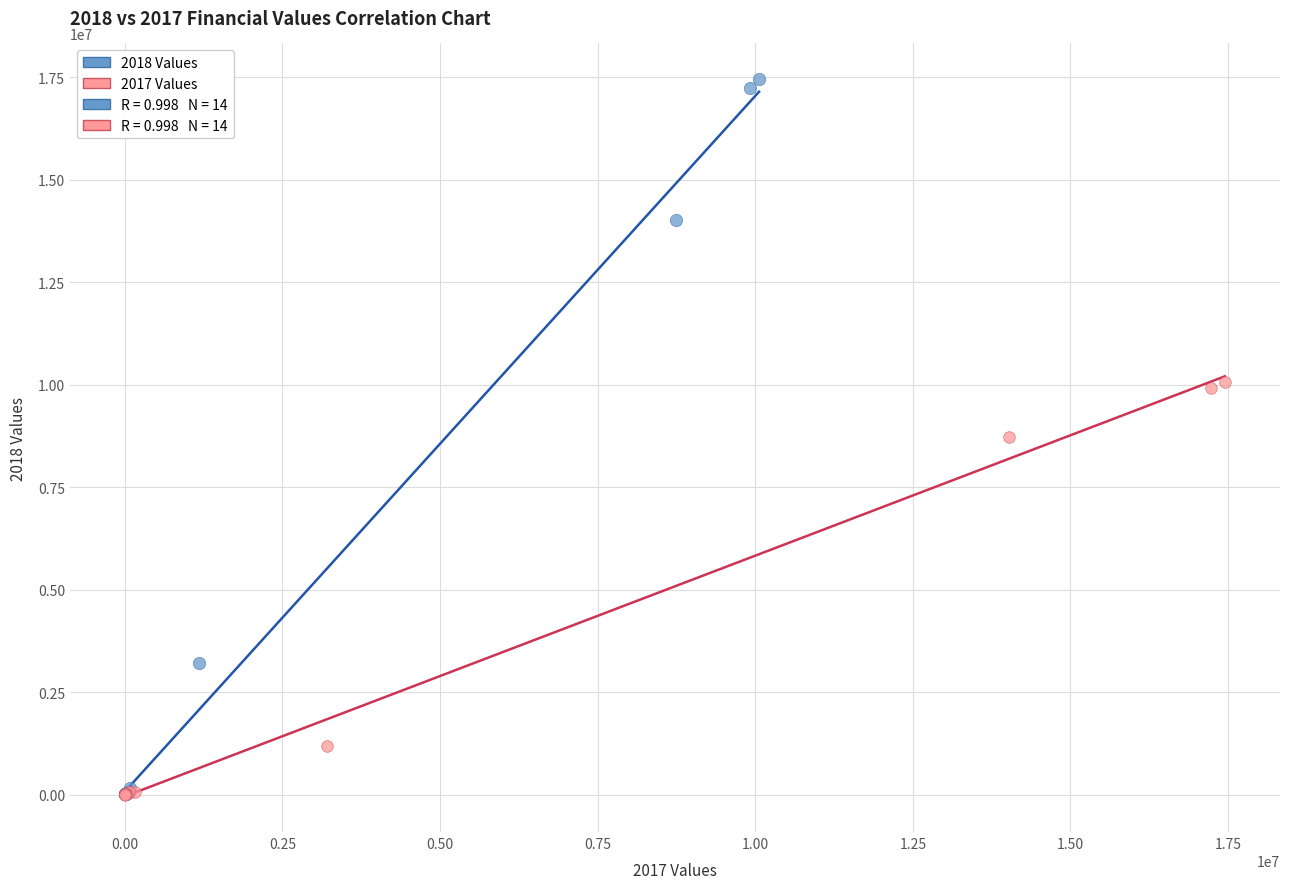

Which series has the largest Y range (max minus min)?

2018 Values